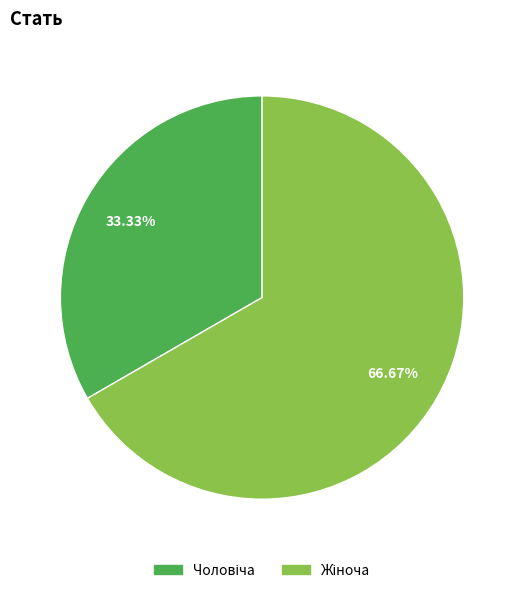

Count the number of slices in the pie.

2